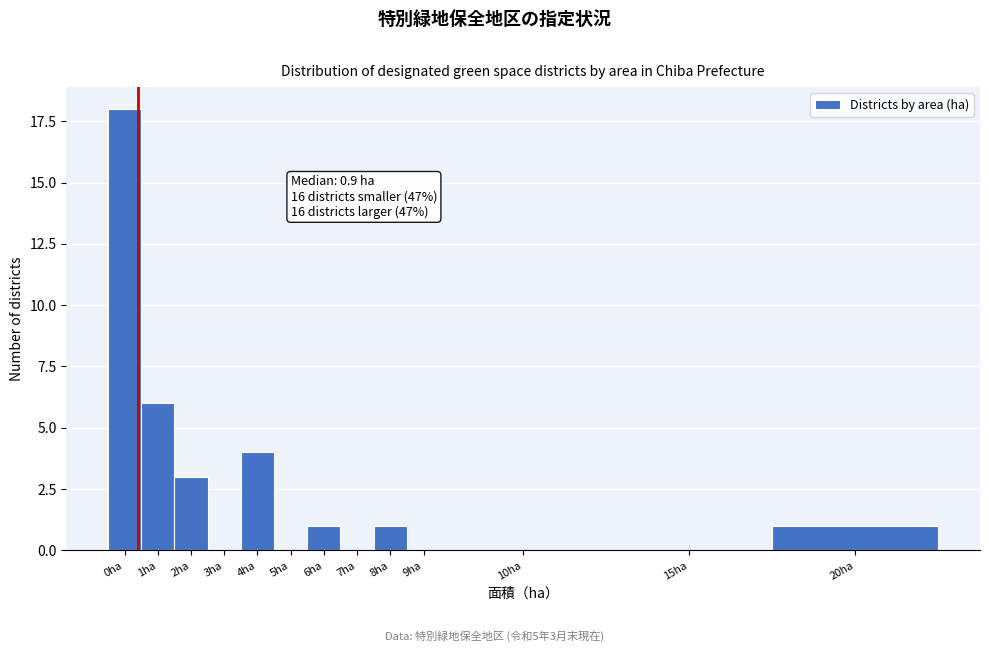

Reading left to right, transcribe all the data shown in this chart.

0ha=18	1ha=6	2ha=3	3ha=0	4ha=4	5ha=0	6ha=1	7ha=0	8ha=1	9ha=0	10ha=0	15ha=0	20ha=1